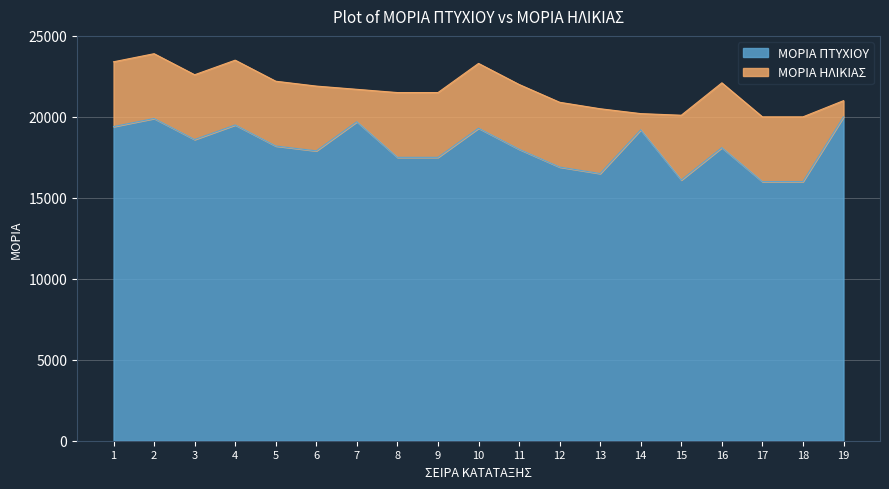

Approximately how many times larger is the value at 1 compared to 3?

1.0